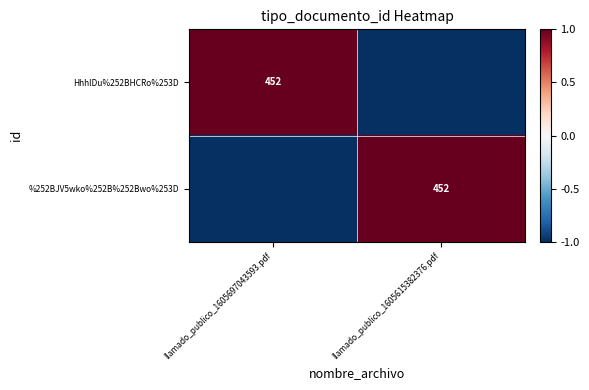

Read the HhhlDu%252BHCRo%253D value at llamado_publico_1605615382376.pdf.

-1